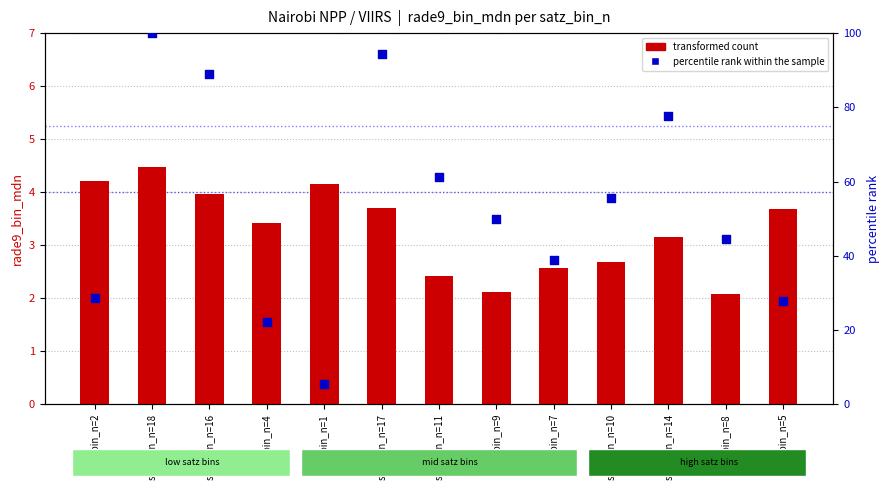

At how many categories does at least one series exceed 88?

3